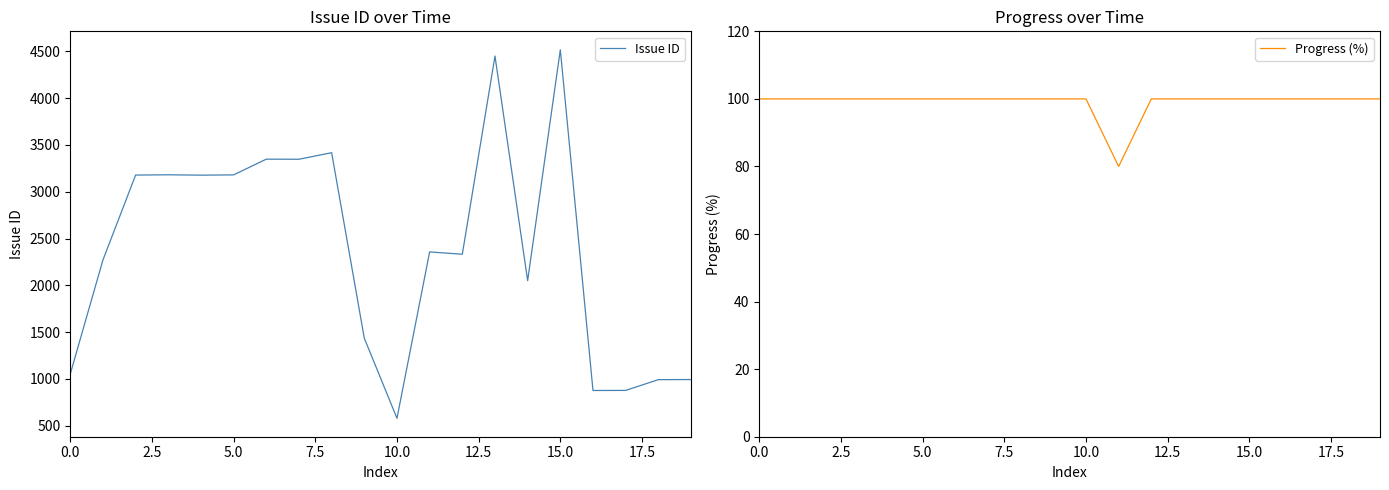

At which label does Progress (%) reach its minimum?

11